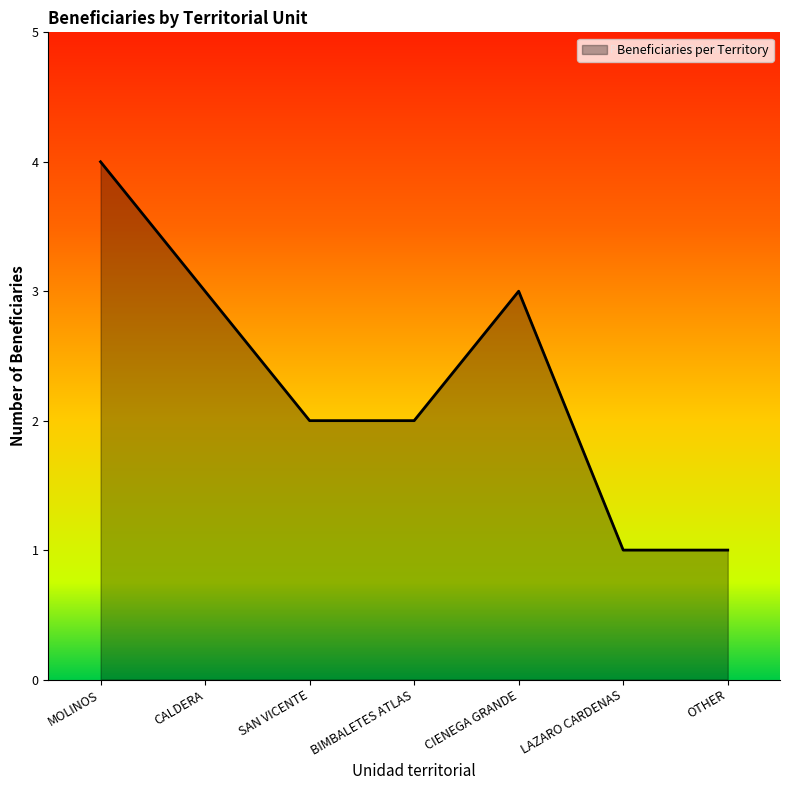

What position from the left is CALDERA?

2